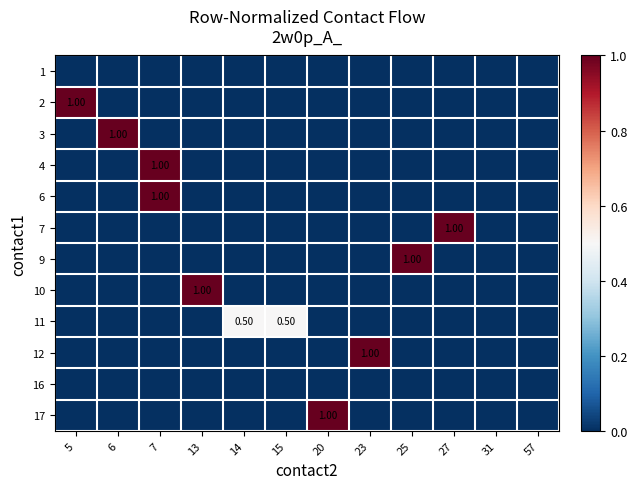

Rank the categories by row_5 value from highest to lowest.

27, 5, 6, 7, 13, 14, 15, 20, 23, 25, 31, 57